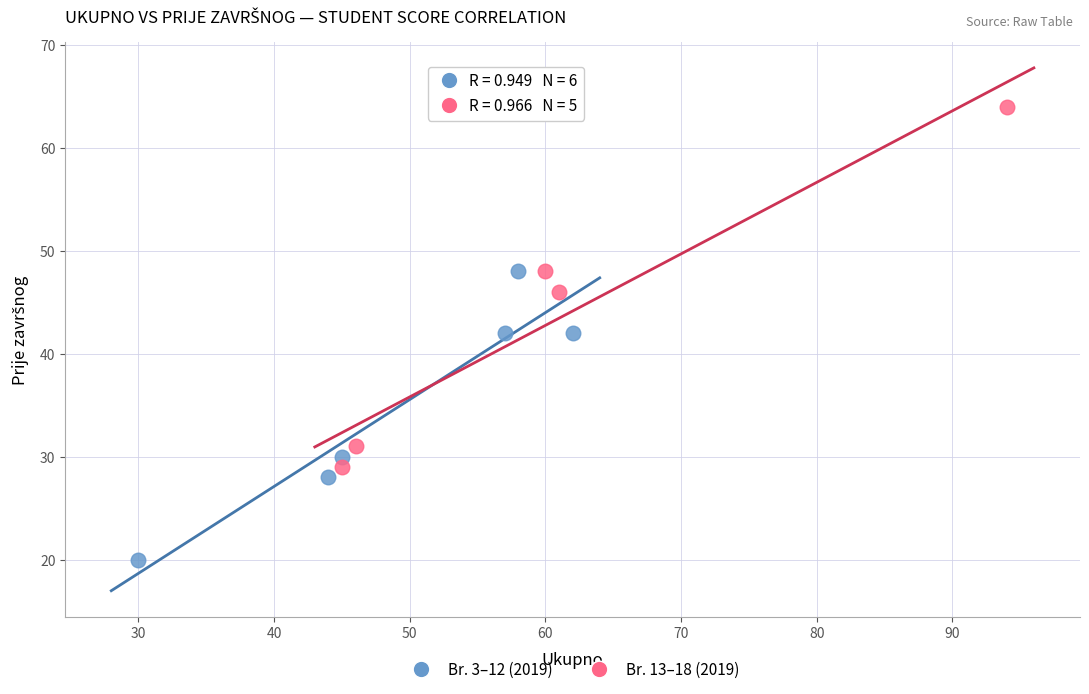

What are all the series names shown in the legend?

Br. 3–12 (2019), Br. 13–18 (2019)